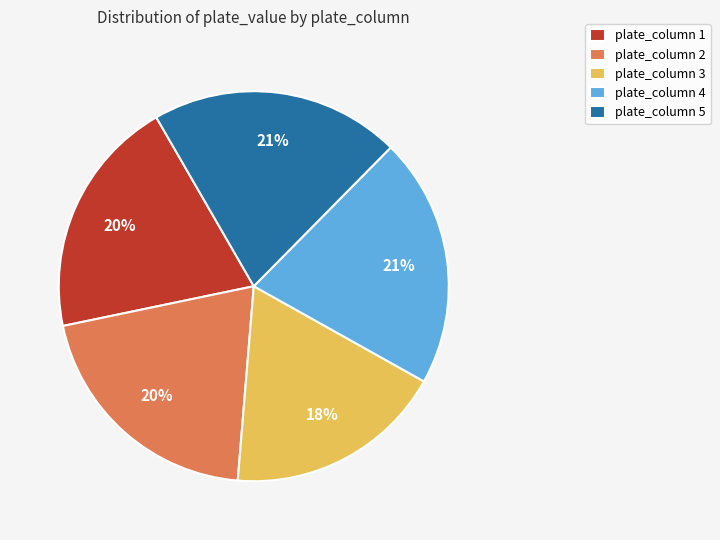

What percentage is the plate_column 5 slice, to the nearest percent?

21%